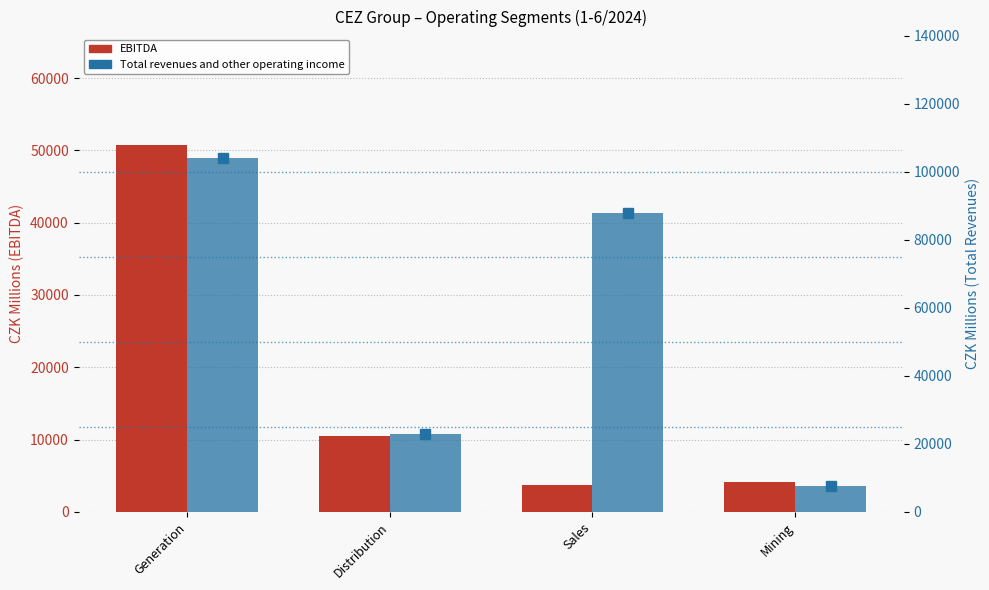

How many values in the Total revenues series exceed 87810?

1